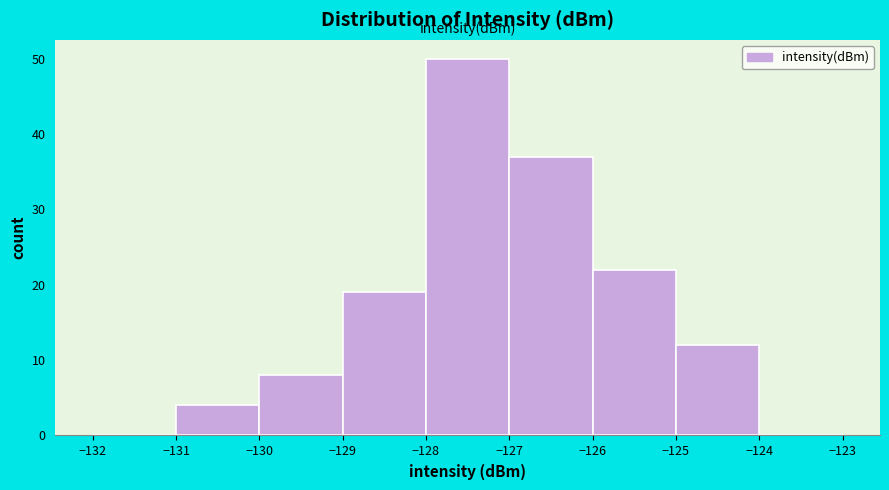

How tall is the bar that spans -129 to -128 on the x-axis? The values are not printed on the chart, so give them approximately, as read against the axis.

19